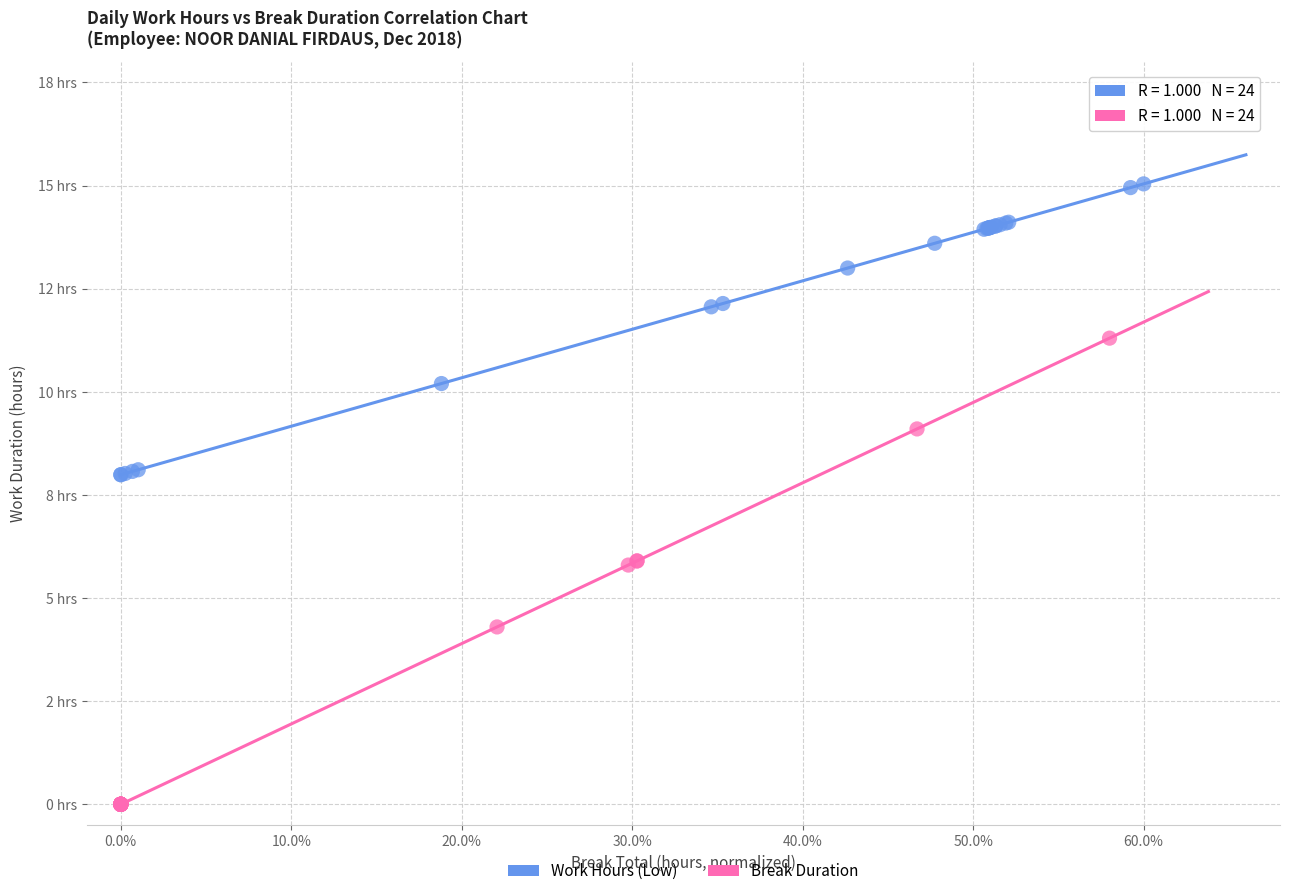

Which series has the widest spread of Y values?

Break Duration